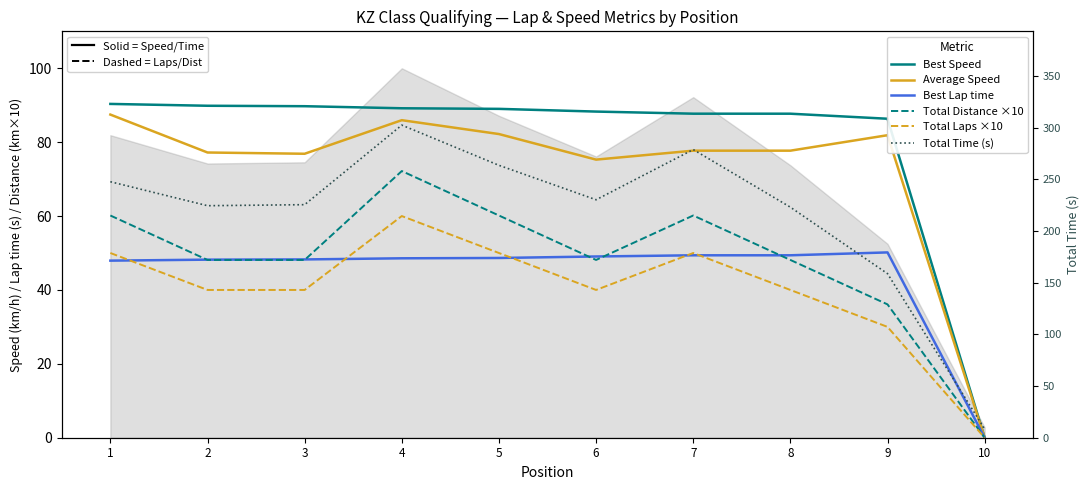

At how many categories does at least one series exceed 100?

9